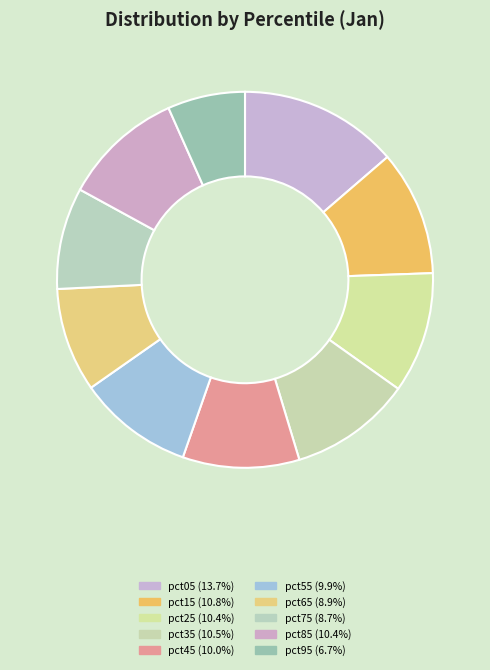

Count the number of slices in the pie.

10